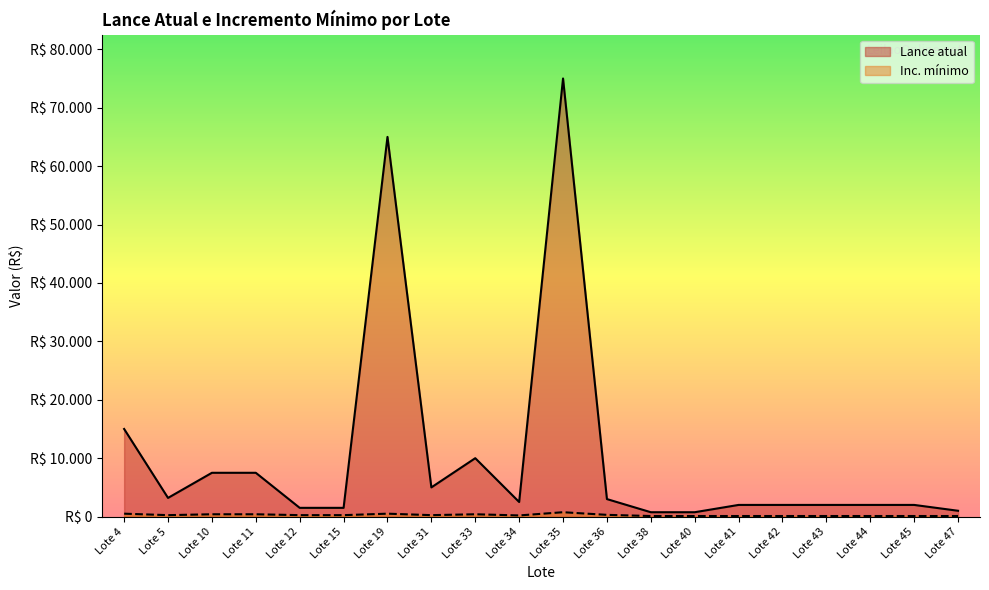

At which label does Inc. minimo reach its peak?

Lote 35